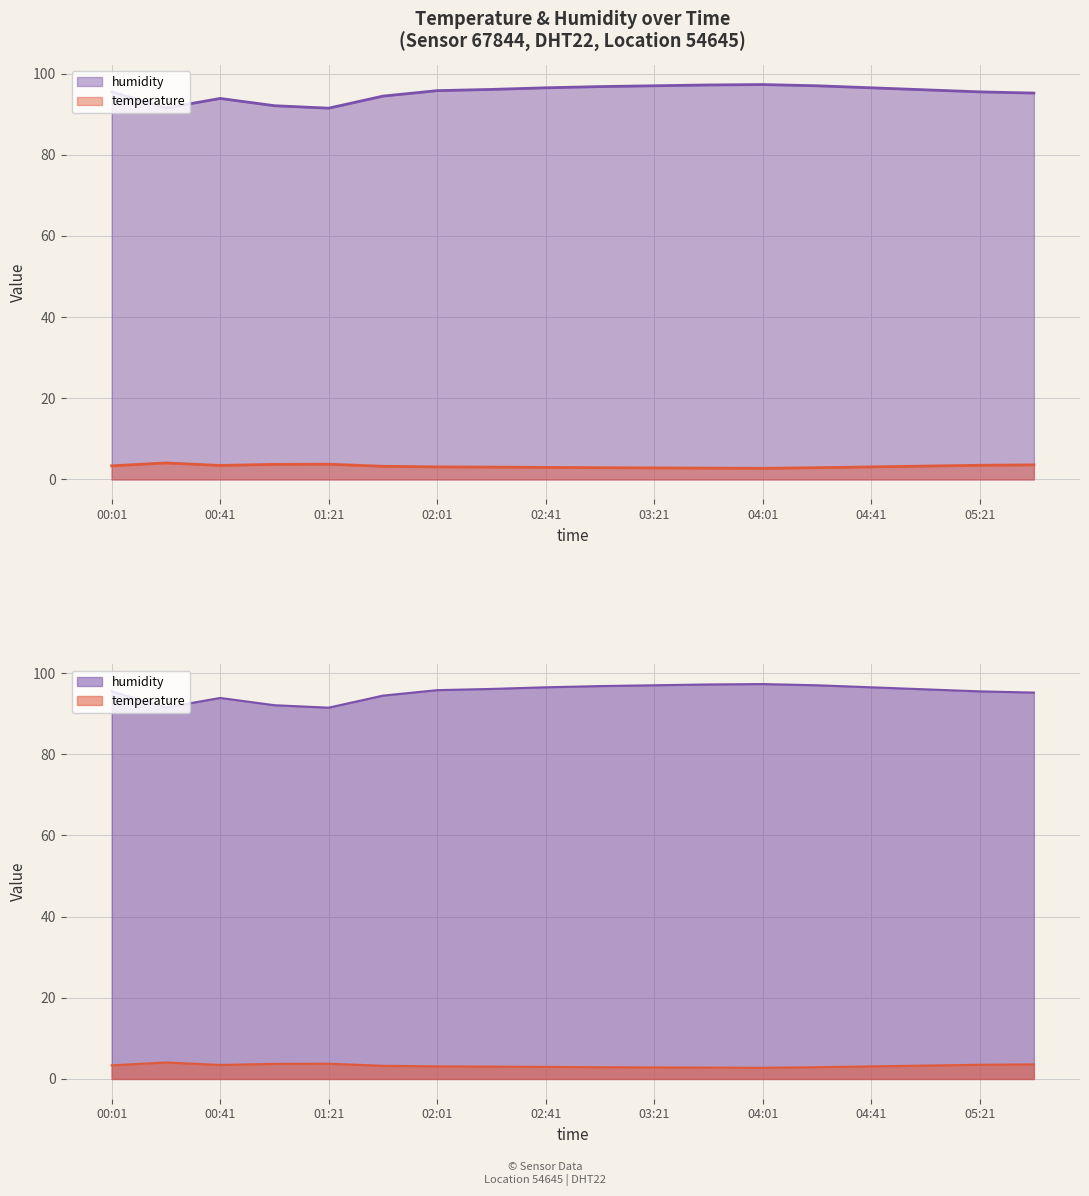

Where does the temperature series first go above 3?

00:01